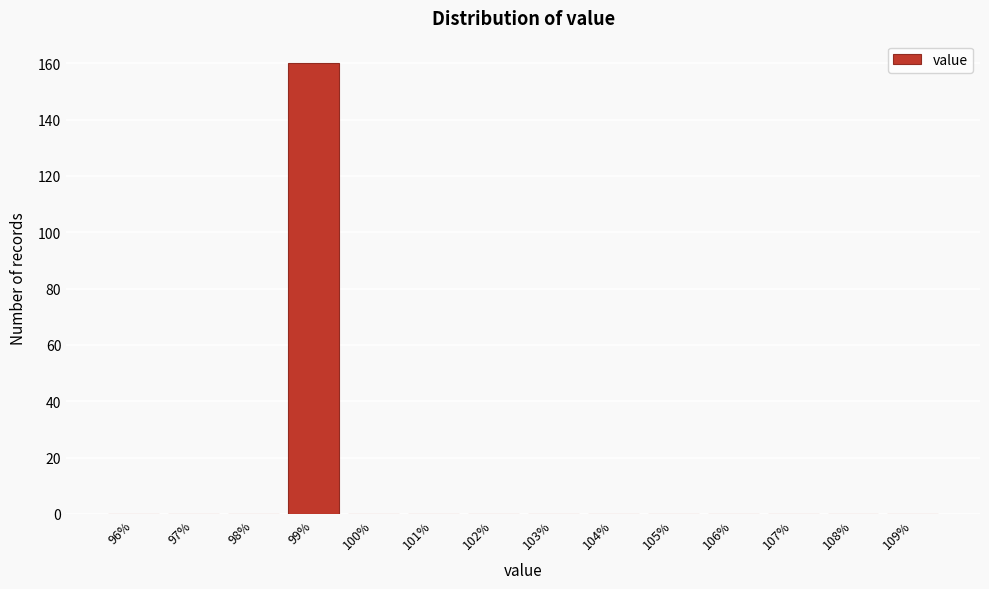

Reading left to right, transcribe all the data shown in this chart.

96%=0	97%=0	98%=0	99%=160	100%=0	101%=0	102%=0	103%=0	104%=0	105%=0	106%=0	107%=0	108%=0	109%=0